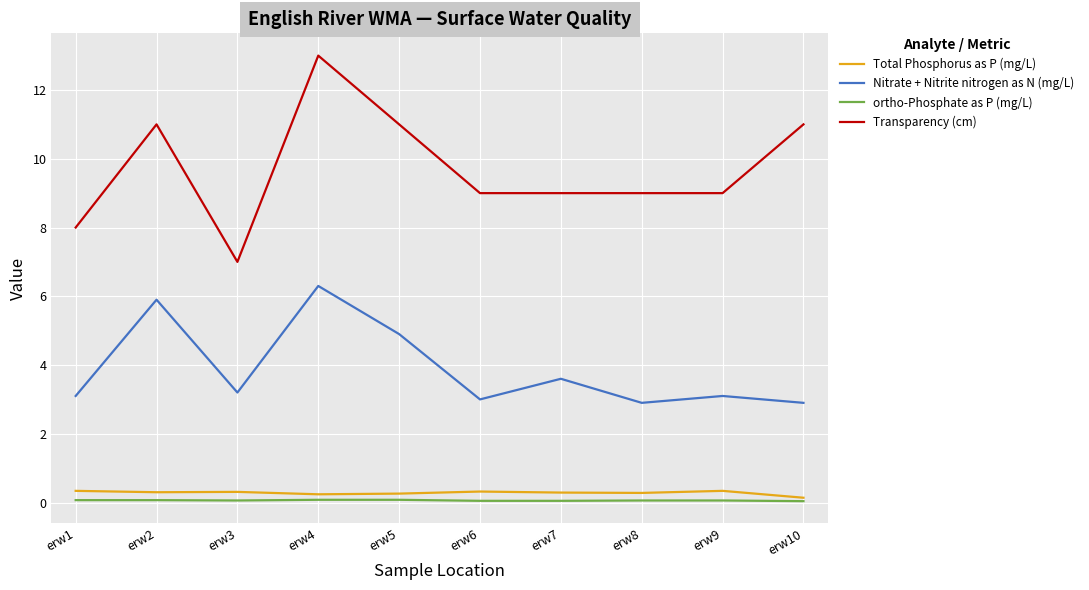

At which category does Nitrate + Nitrite nitrogen as N (mg/L) reach its first local peak?

erw2